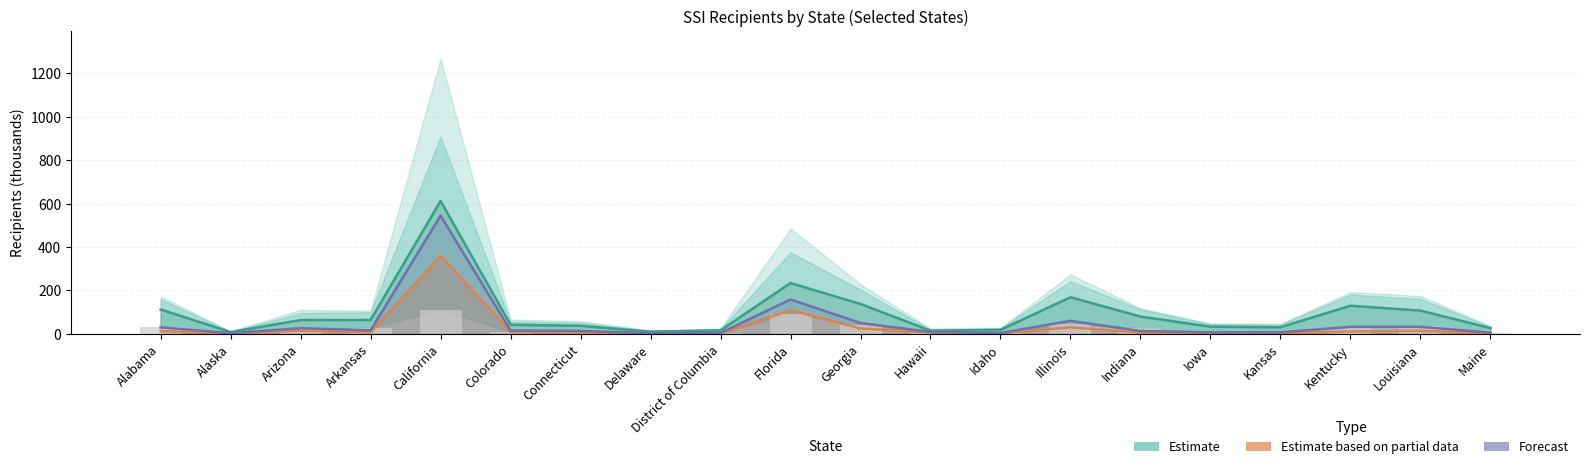

Reading left to right, list all the values displayed in this chart.

Estimate: 112.2	8.0	63.4	63.6	612.1	41.8	36.9	9.7	15.8	233.9	137.5	14.7	18.2	168.6	79.6	32.9	30.3	129.5	107.0	26.3
Estimate based on partial data: 12.5	1.9	14.5	6.9	359.3	9.1	6.6	1.3	1.9	109.4	24.8	6.1	1.9	30.4	5.5	3.2	3.2	11.0	14.0	2.0
Forecast: 29.9	3.0	26.1	15.9	544.4	15.2	13.4	2.6	4.2	158.3	49.9	8.6	3.7	59.9	12.8	6.9	6.7	32.3	32.2	5.3